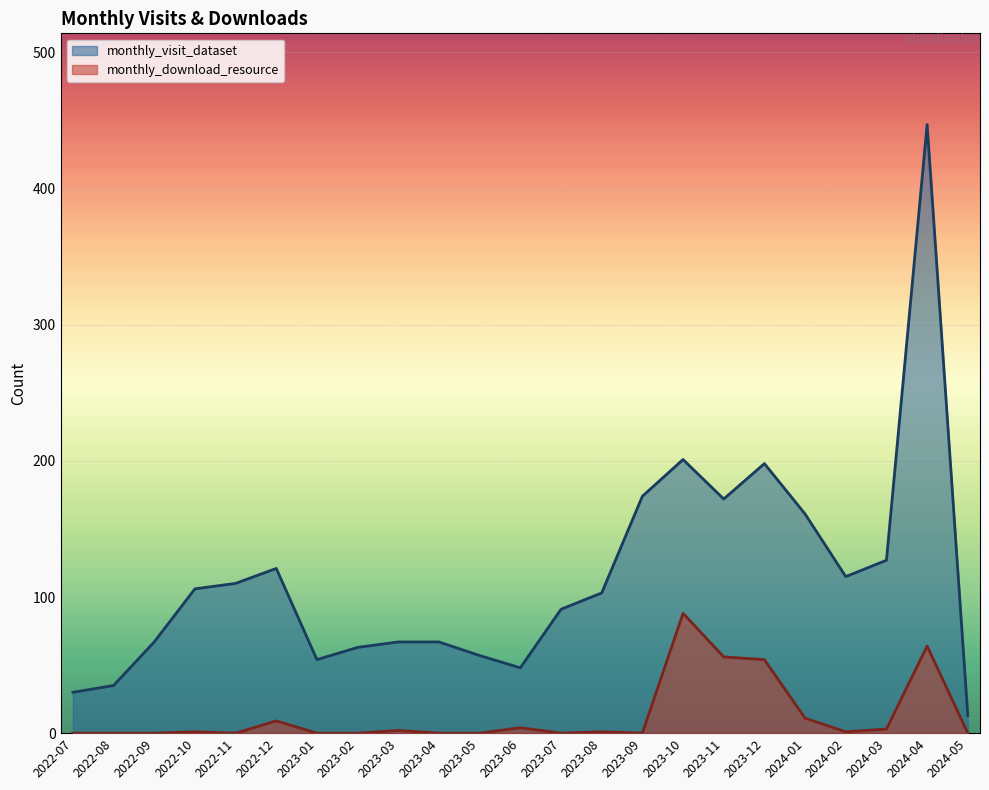

The monthly_visit_dataset series shows 138 at 2022-10. True or false?

False